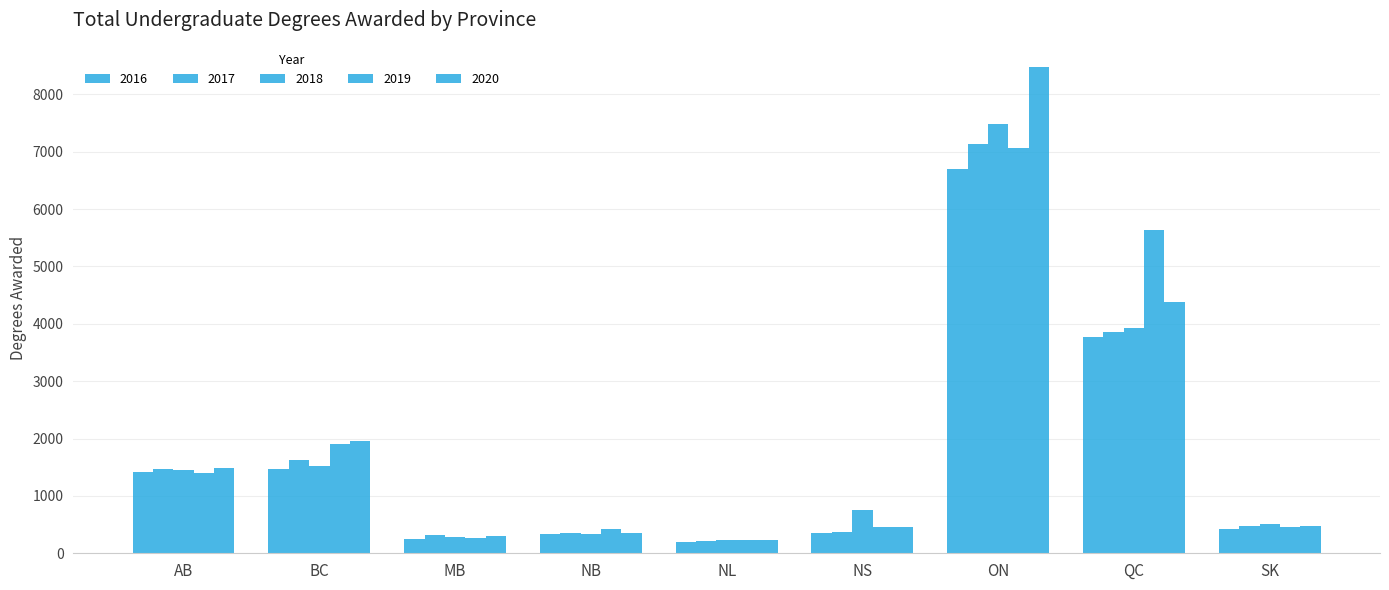

Reading left to right, transcribe all the data shown in this chart.

2016: AB=1408.0	BC=1470.0	MB=255.0	NB=340.0	NL=197.0	NS=346.0	ON=6692.6	QC=3771.0	SK=425.0
2017: AB=1467.0	BC=1622.0	MB=312.0	NB=345.0	NL=210.0	NS=367.0	ON=7126.5	QC=3855.0	SK=470.0
2018: AB=1448.0	BC=1522.0	MB=288.0	NB=333.0	NL=233.0	NS=747.0	ON=7479.0	QC=3925.0	SK=505.0
2019: AB=1405.0	BC=1905.0	MB=267.0	NB=419.0	NL=226.0	NS=464.0	ON=7064.0	QC=5632.0	SK=462.0
2020: AB=1493.0	BC=1965.0	MB=301.0	NB=359.0	NL=236.0	NS=465.0	ON=8476.0	QC=4387.0	SK=474.0